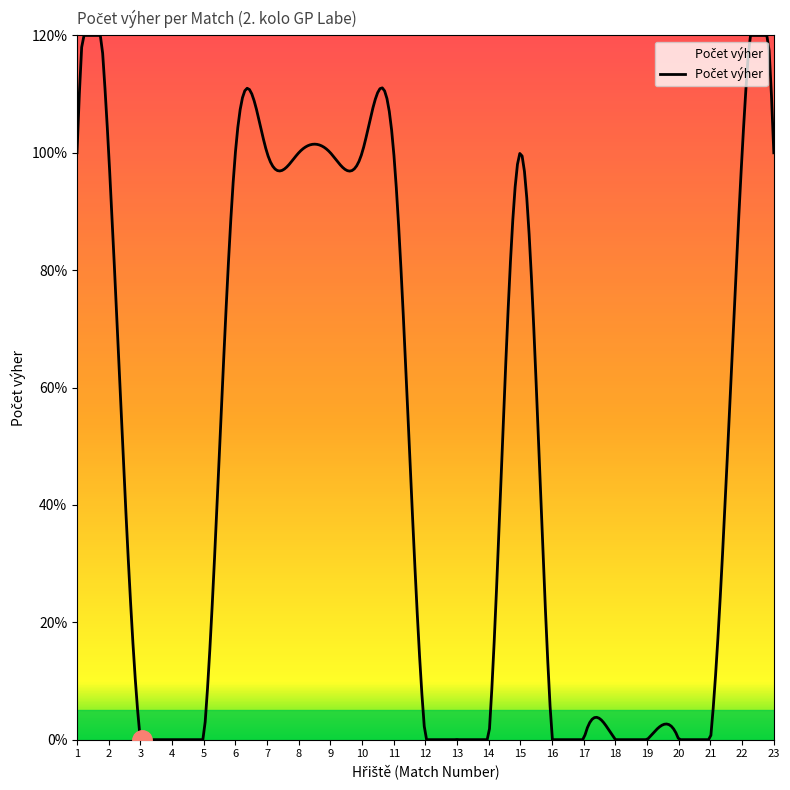

What is the sum of all values?

11